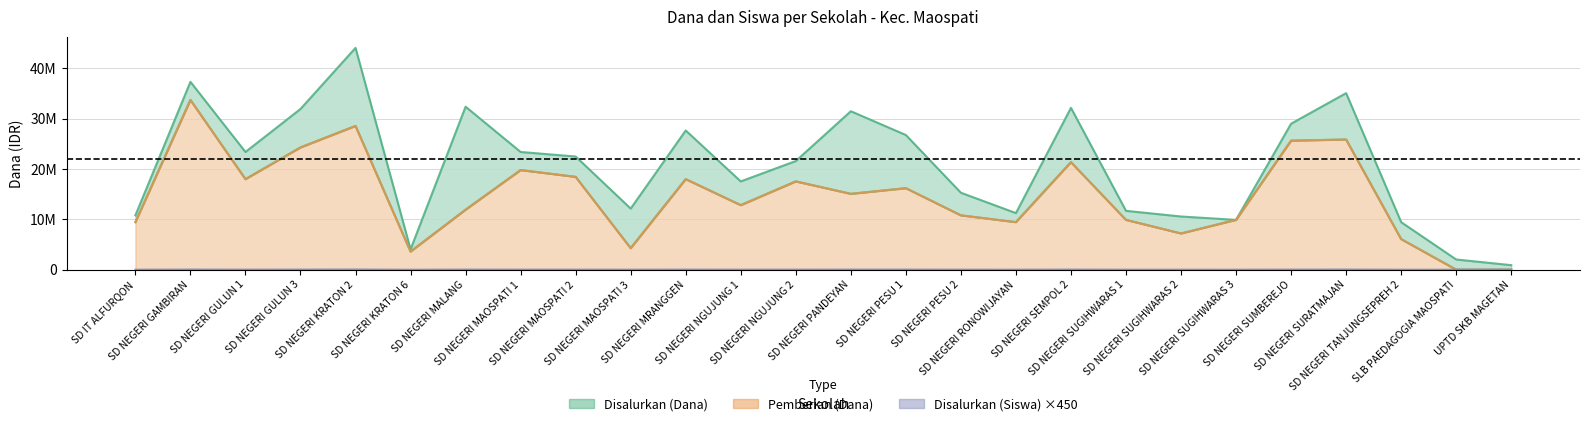

List the labels in order of Disalurkan (Dana) value, largest first.

SD NEGERI KRATON 2, SD NEGERI GAMBIRAN, SD NEGERI SURATMAJAN, SD NEGERI MALANG, SD NEGERI SEMPOL 2, SD NEGERI GULUN 3, SD NEGERI PANDEYAN, SD NEGERI SUMBEREJO, SD NEGERI MRANGGEN, SD NEGERI PESU 1, SD NEGERI GULUN 1, SD NEGERI MAOSPATI 1, SD NEGERI MAOSPATI 2, SD NEGERI NGUJUNG 2, SD NEGERI NGUJUNG 1, SD NEGERI PESU 2, SD NEGERI MAOSPATI 3, SD NEGERI SUGIHWARAS 1, SD NEGERI RONOWIJAYAN, SD IT ALFURQON, SD NEGERI SUGIHWARAS 2, SD NEGERI SUGIHWARAS 3, SD NEGERI TANJUNGSEPREH 2, SD NEGERI KRATON 6, SLB PAEDAGOGIA MAOSPATI, UPTD SKB MAGETAN